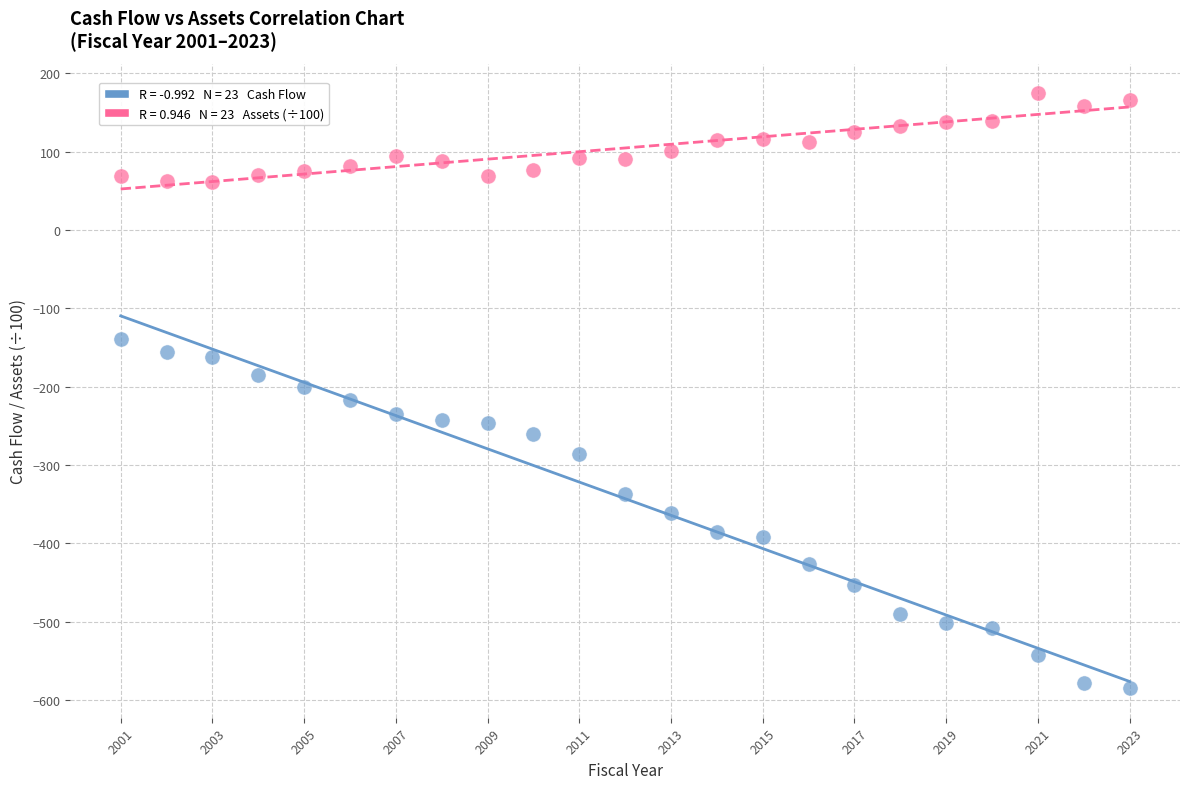

Across all data points, what is the range of X values (max minus min)?

22.0